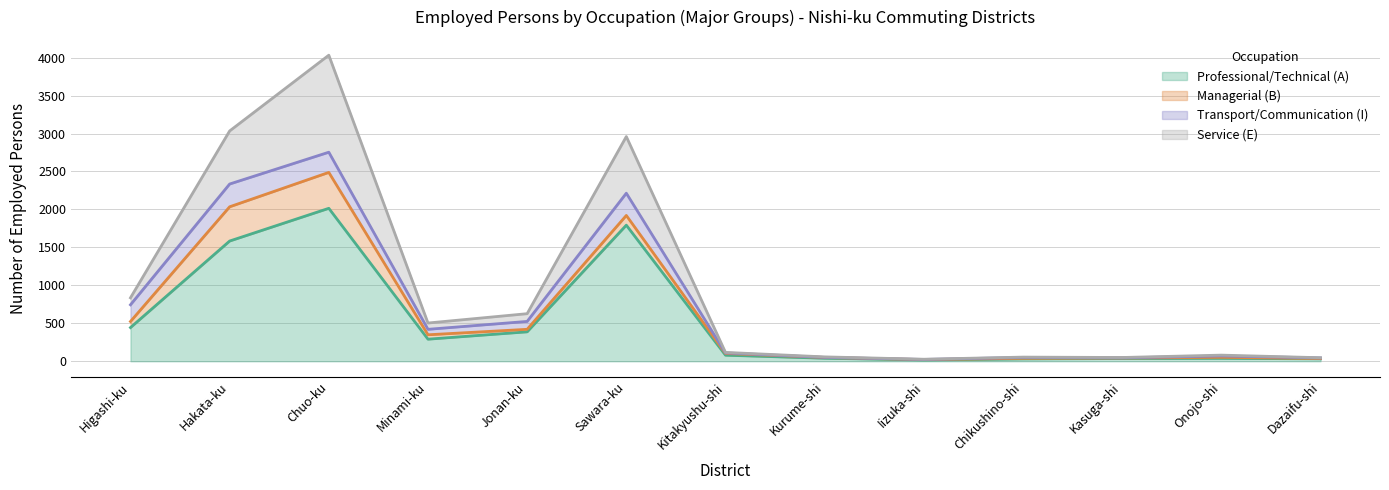

True or false: Professional/Technical (A) has a value of 388 at Jonan-ku.

True